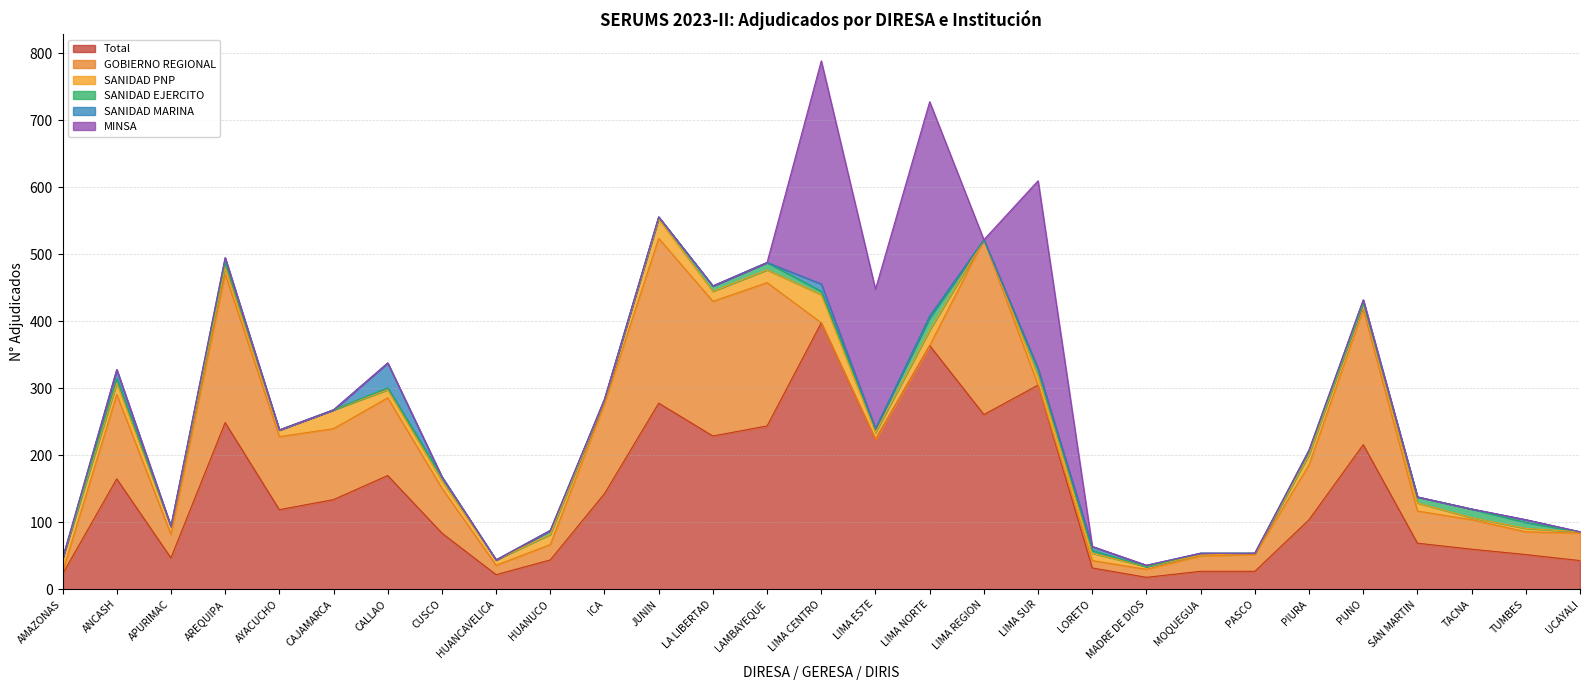

Rank the categories by SANIDAD MARINA value from highest to lowest.

CALLAO, ANCASH, LIMA CENTRO, AREQUIPA, LORETO, PUNO, TUMBES, LIMA NORTE, MADRE DE DIOS, PIURA, ICA, AMAZONAS, APURIMAC, AYACUCHO, CAJAMARCA, CUSCO, HUANCAVELICA, HUANUCO, JUNIN, LA LIBERTAD, LAMBAYEQUE, LIMA ESTE, LIMA REGION, LIMA SUR, MOQUEGUA, PASCO, SAN MARTIN, TACNA, UCAYALI